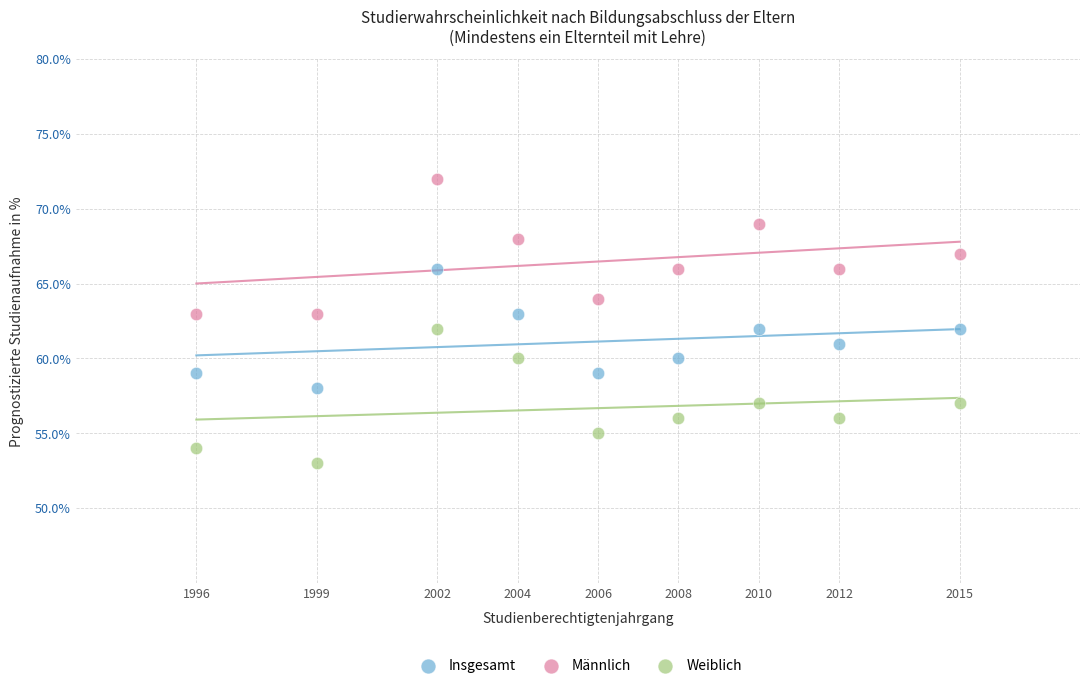

Which series contains the lowest Y value?

Weiblich